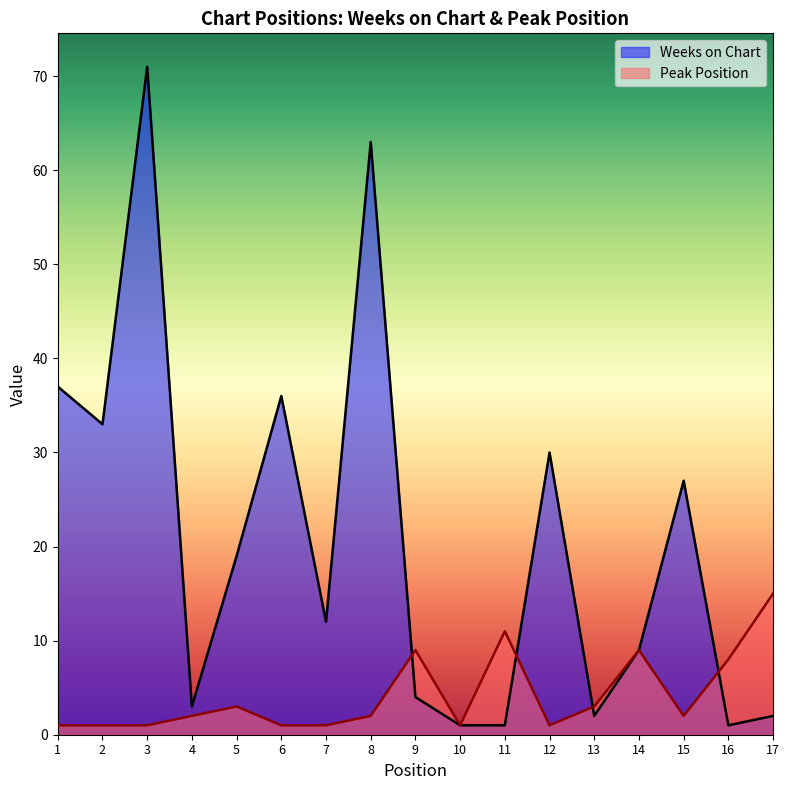

What is the spread (max minus min) of values at 5?

16